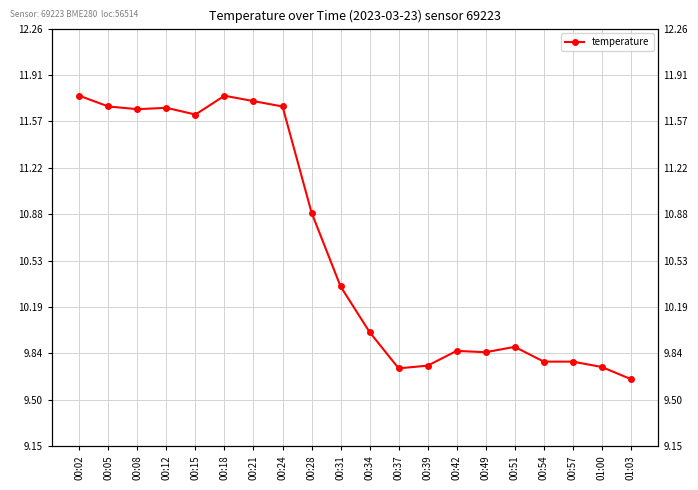

Reading left to right, transcribe all the data shown in this chart.

11.8	11.7	11.7	11.7	11.6	11.8	11.7	11.7	10.9	10.3	10.0	9.7	9.8	9.9	9.8	9.9	9.8	9.8	9.7	9.7